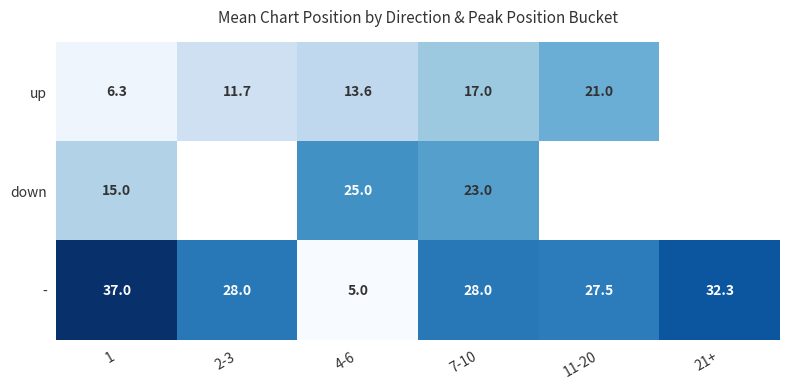

How many values in the up series exceed 17?

1